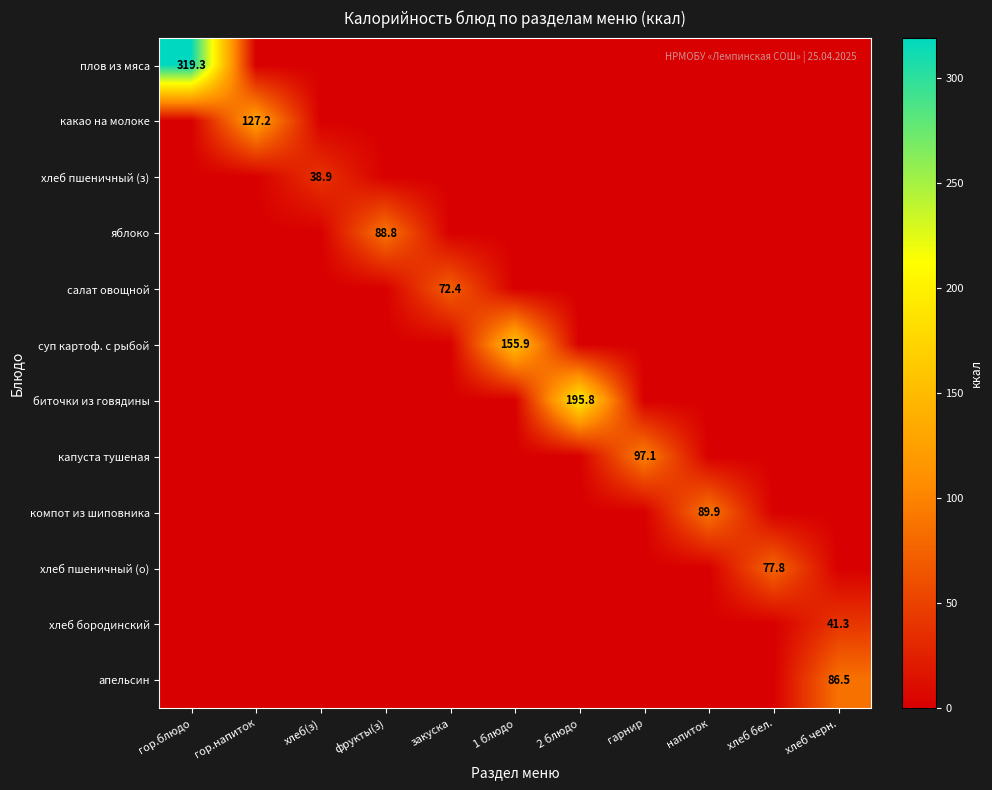

Which series has the widest spread of values?

плов из мяса